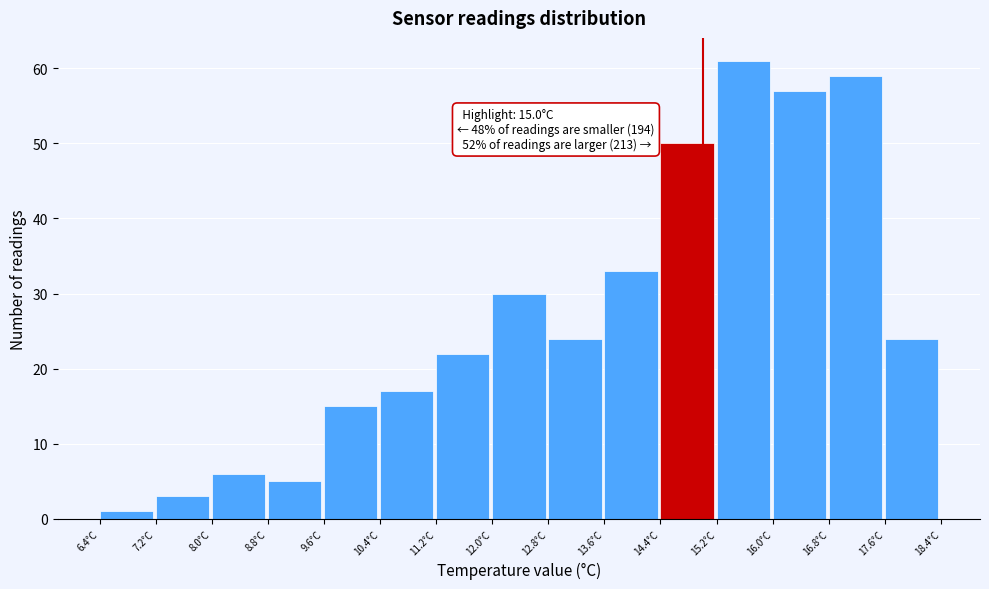

Which range on the x-axis has the tallest bar?

15.2 to 16.0